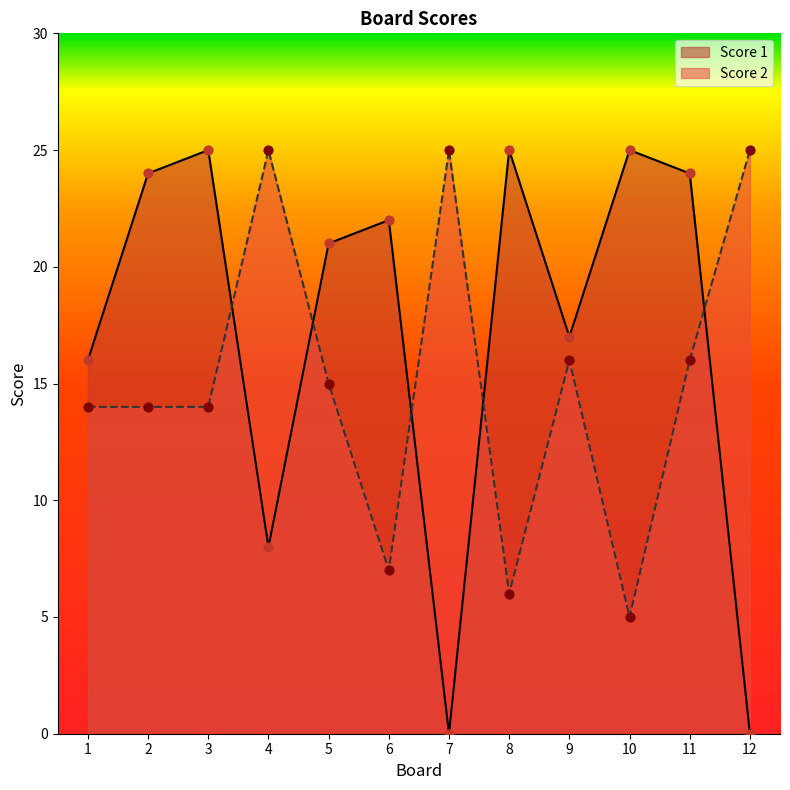

What are all the series names shown in the legend?

Score 1, Score 2